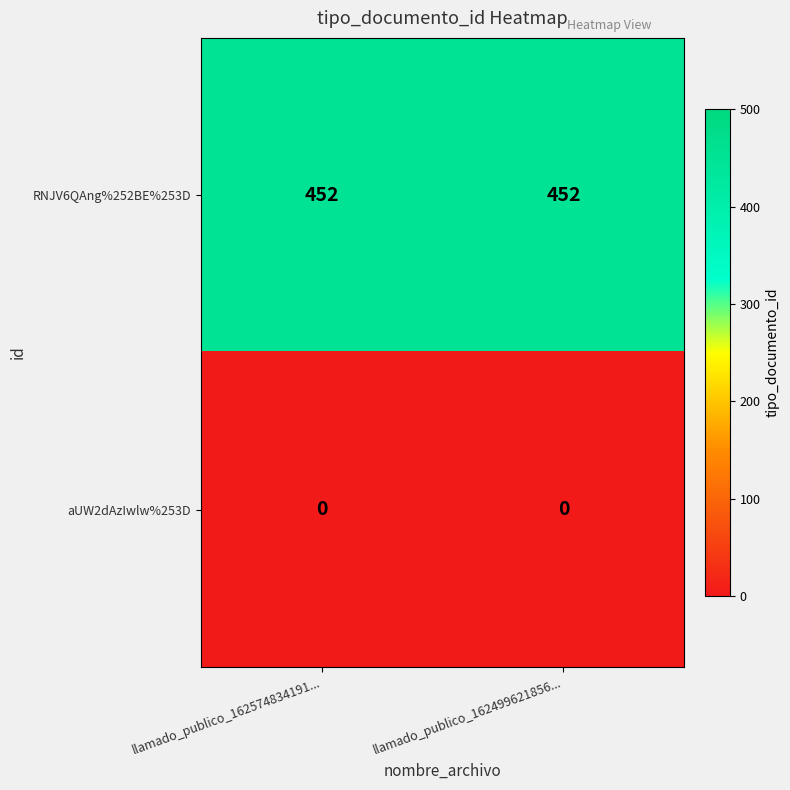

Is the value of RNJV6QAng%252BE%253D at llamado_publico_162574834191... greater than the value of aUW2dAzIwlw%253D at llamado_publico_162574834191...?

Yes